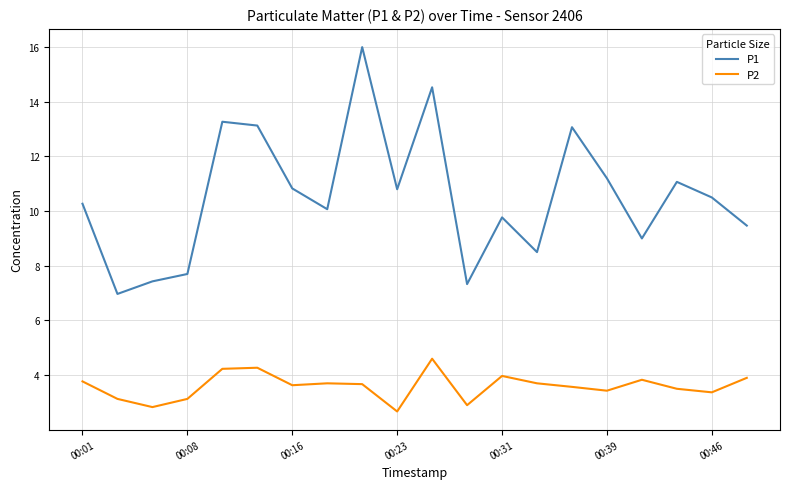

What is the highest value of the P1 series?

16.0